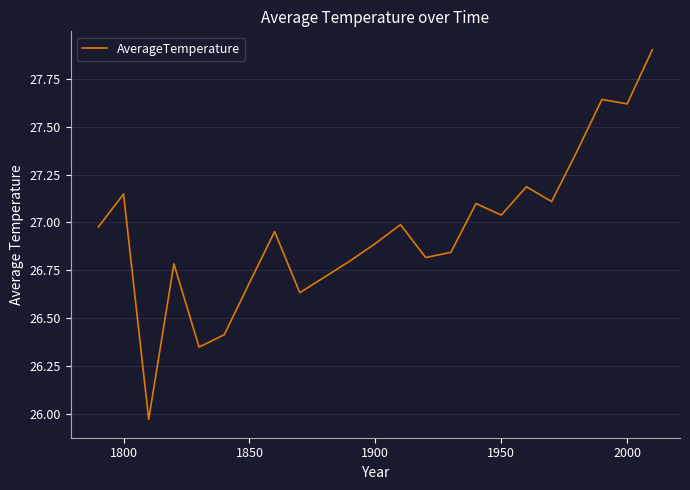

What is the maximum value shown in the chart?

27.9